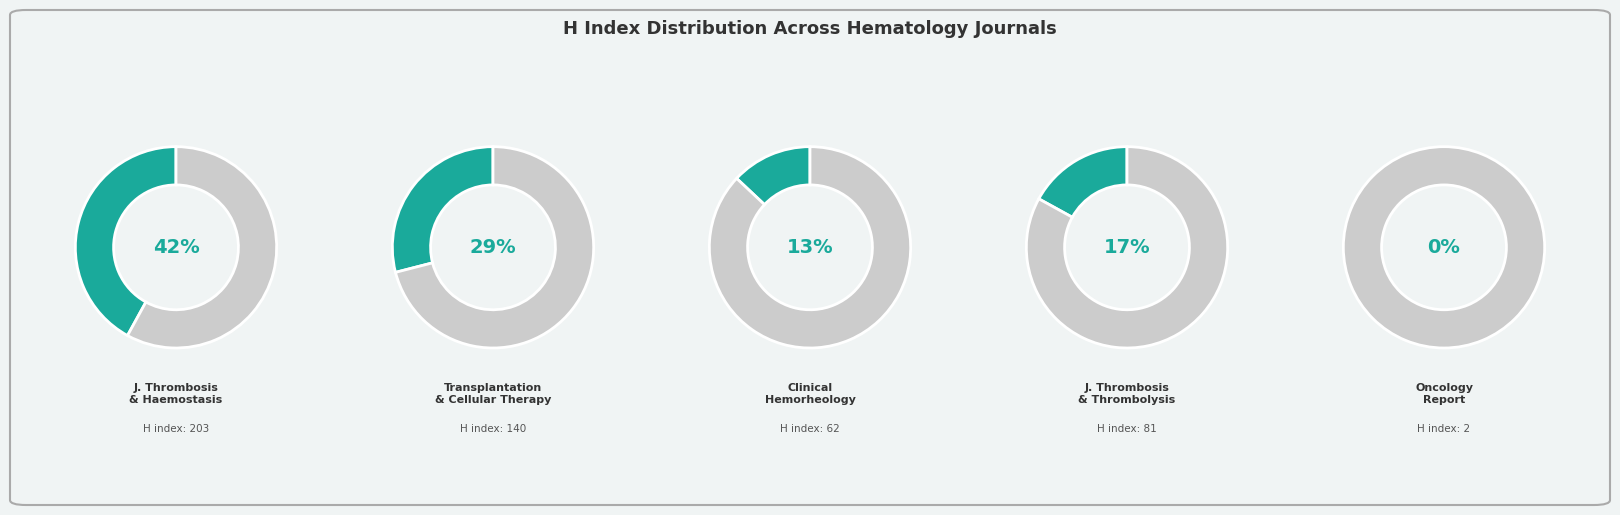

To the nearest percent, what percentage of the pie is Transplantation and Cellular Therapy?

29%